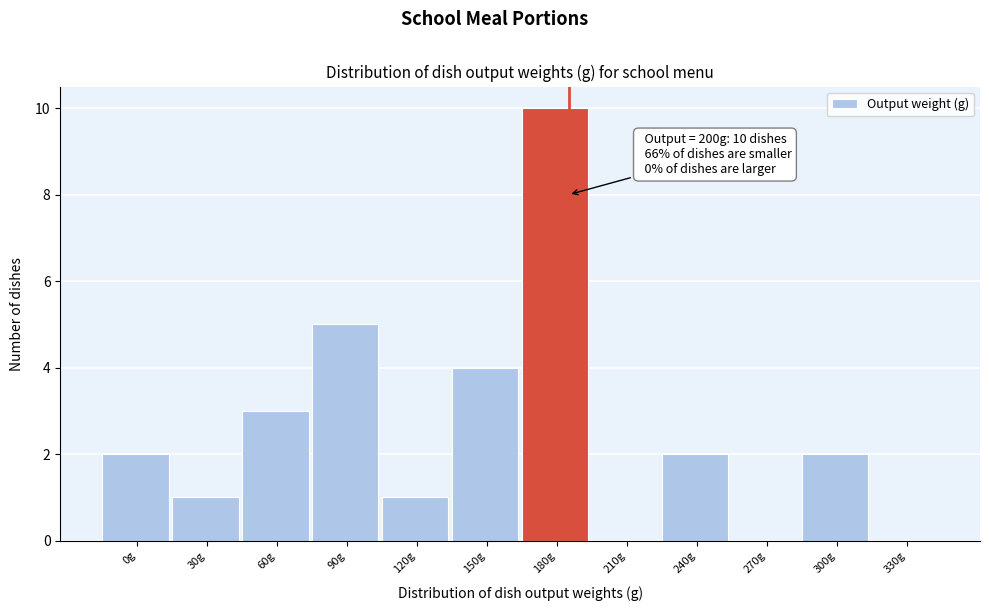

Reading left to right, list all the values displayed in this chart.

0g=2	30g=1	60g=3	90g=5	120g=1	150g=4	180g=10	210g=0	240g=2	270g=0	300g=2	330g=0